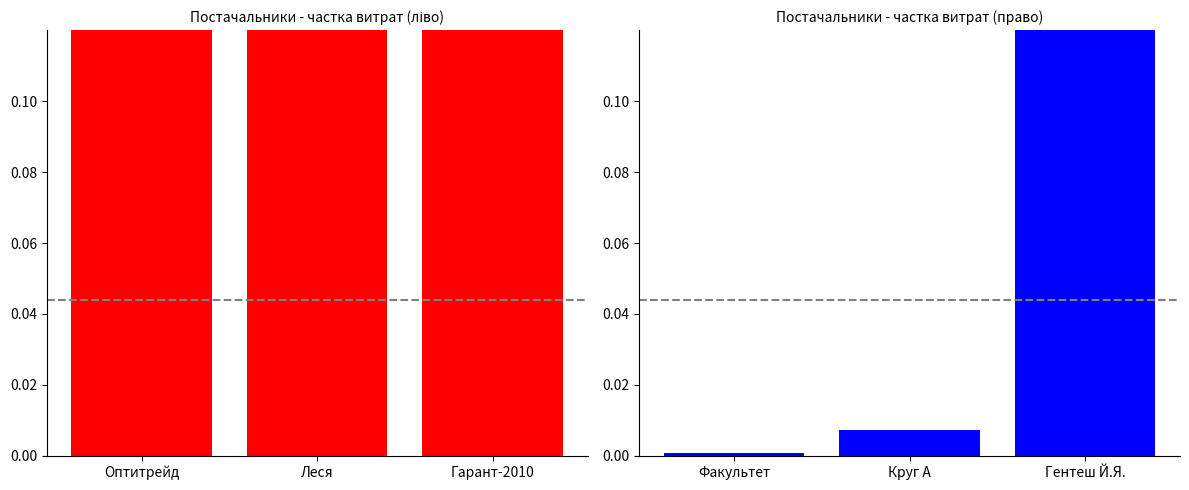

How many groups of bars are there?

3